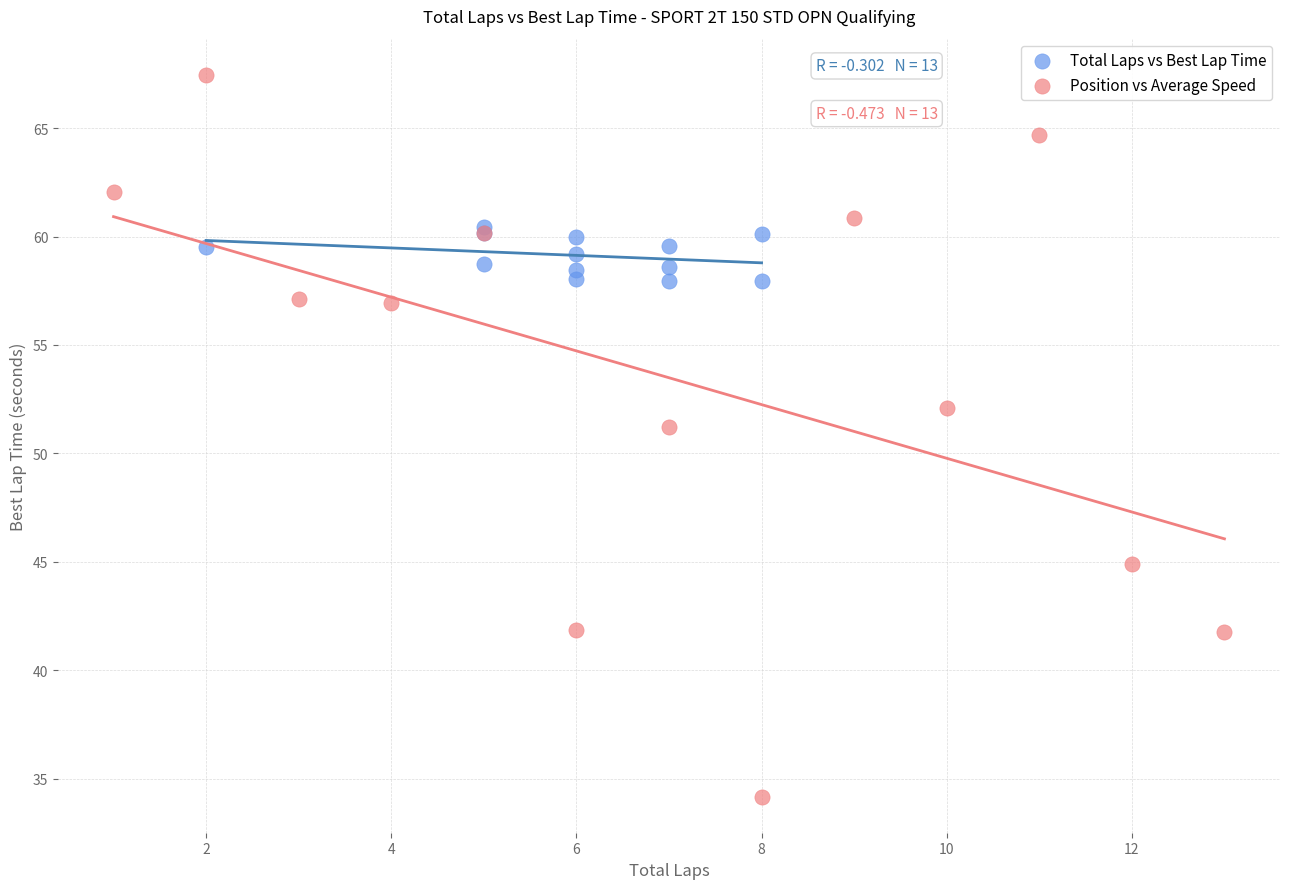

Which series has the largest Y range (max minus min)?

Position vs Average Speed